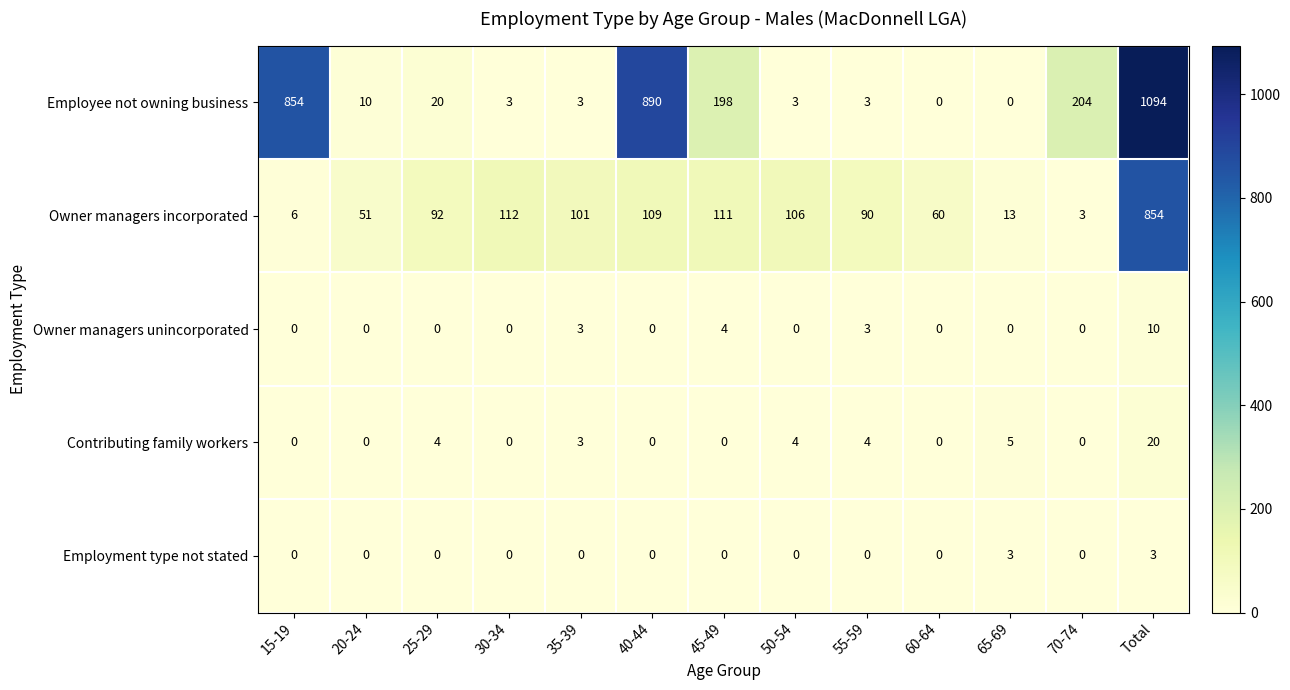

What is the average value of the Owner managers incorporated series?

131